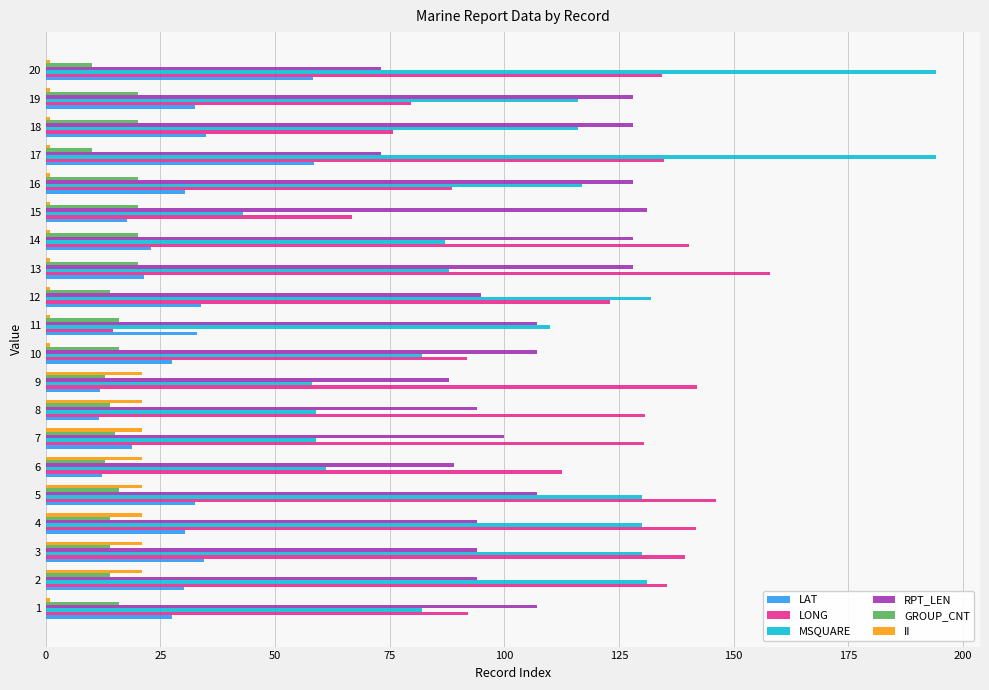

What is the approximate value of RPT_LEN at 14?

128.0